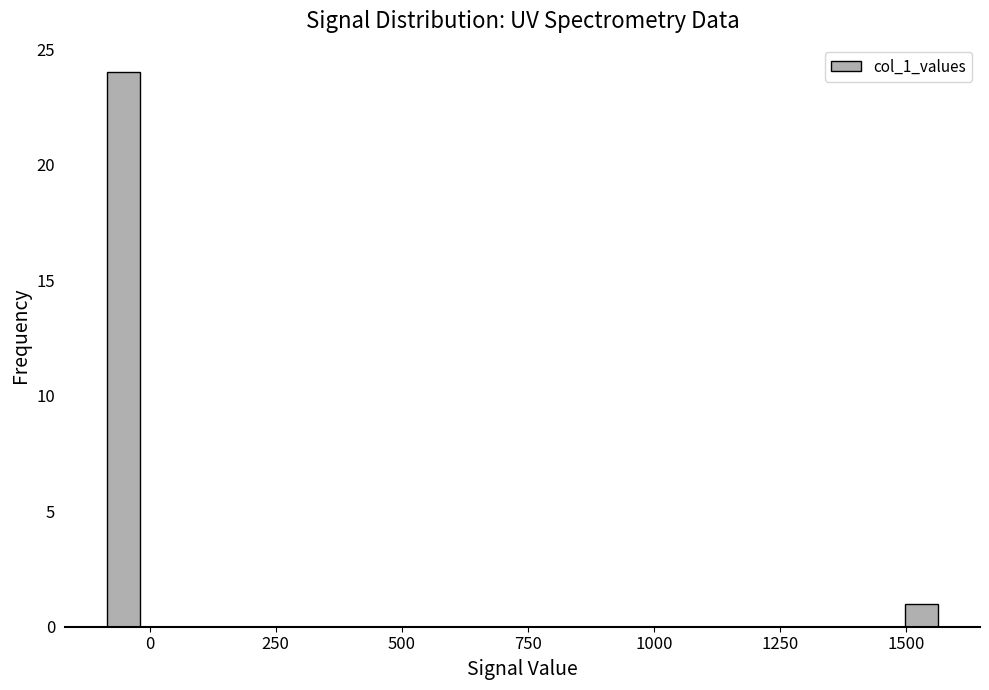

Read against the x-axis, roughly where is the centre of the tallest bar?

-50